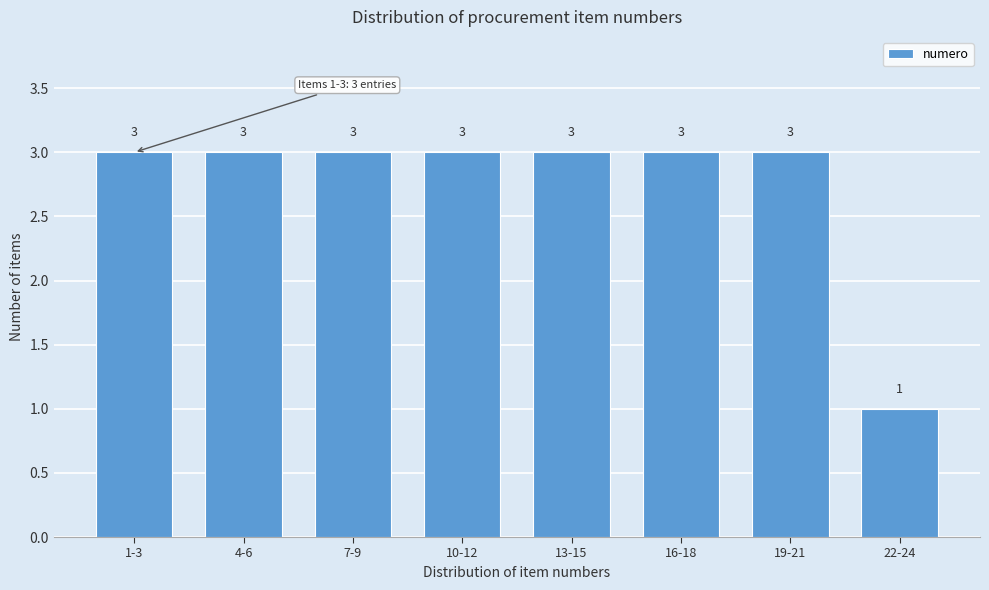

Reading left to right, extract all data points from this chart.

1-3=3	4-6=3	7-9=3	10-12=3	13-15=3	16-18=3	19-21=3	22-24=1